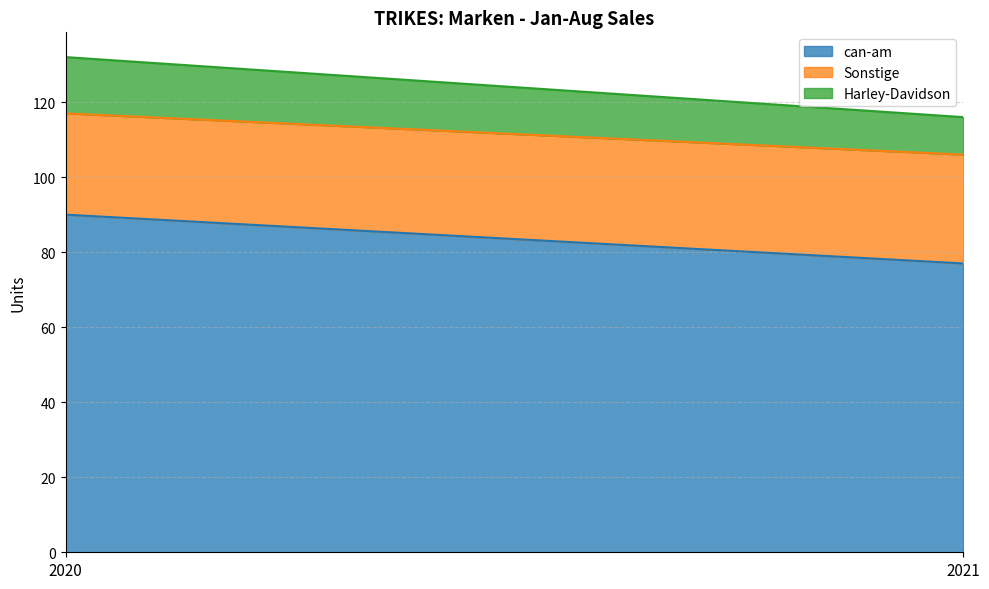

List the series in order of their overall mean, highest first.

can-am, Sonstige, Harley-Davidson